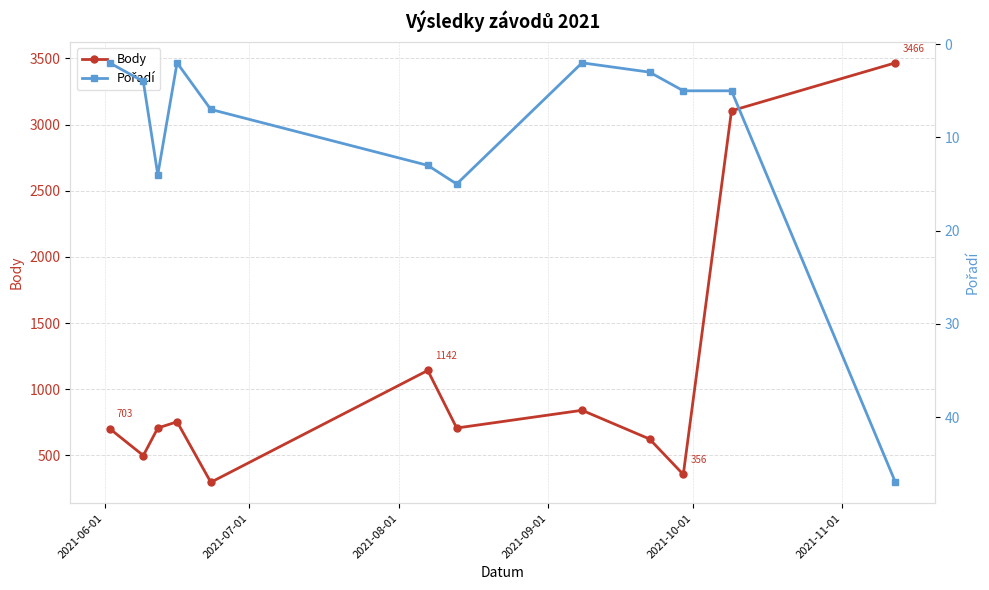

In Body, how many points are lower than both neighbors (excluding endpoints)?

4